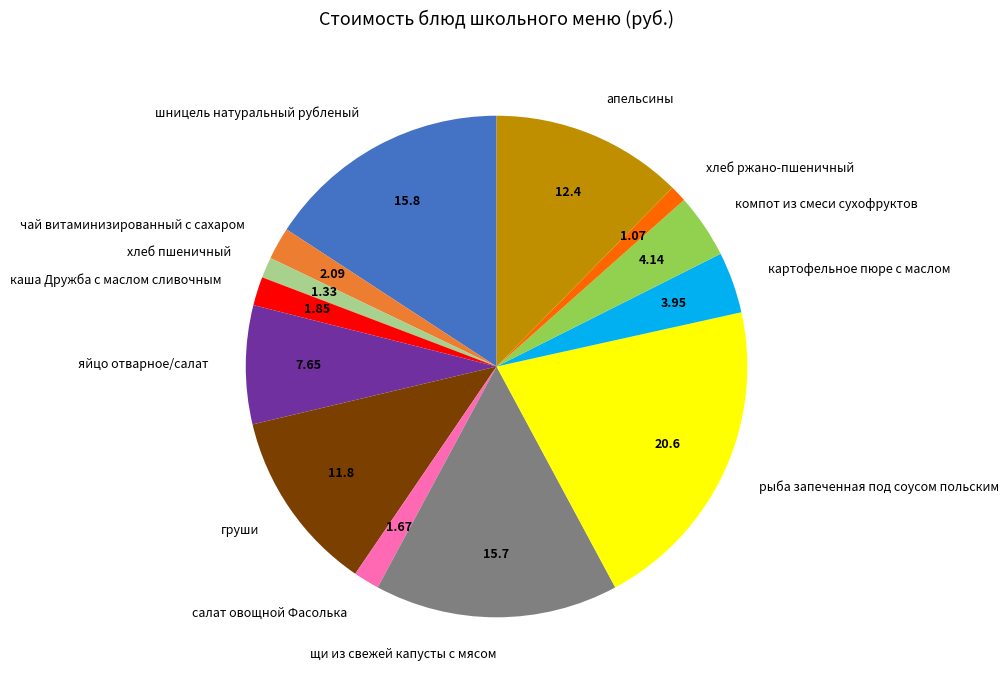

Is хлеб ржано-пшеничный the majority of the pie?

No